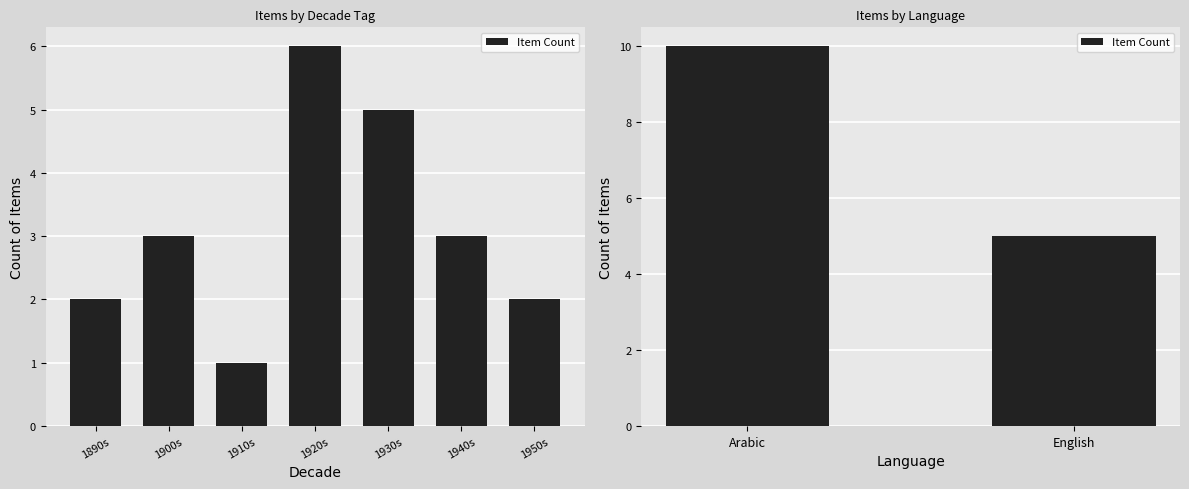

What is the value of the 1st bar from the left?

10